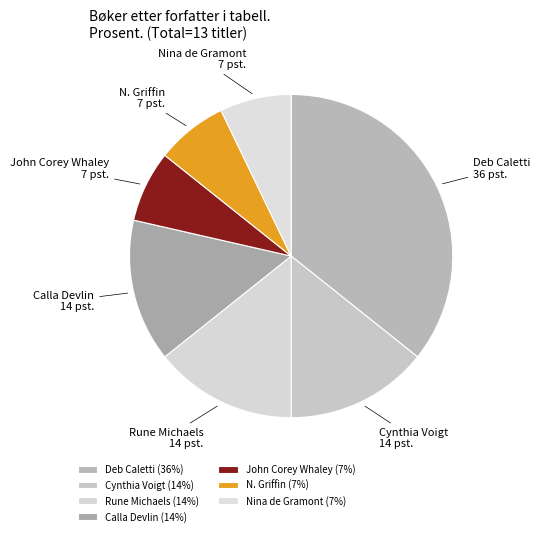

Is it true that Rune Michaels is 1% of the pie?

False